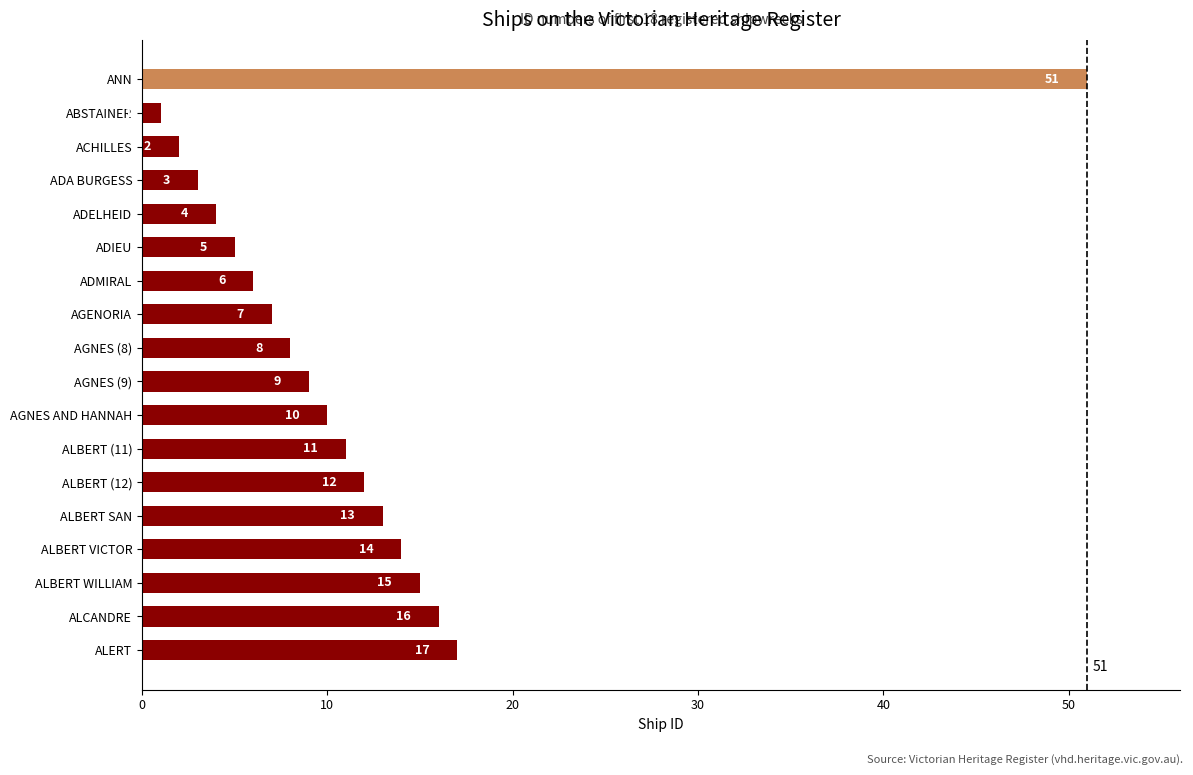

How many categories are shown in the chart?

18